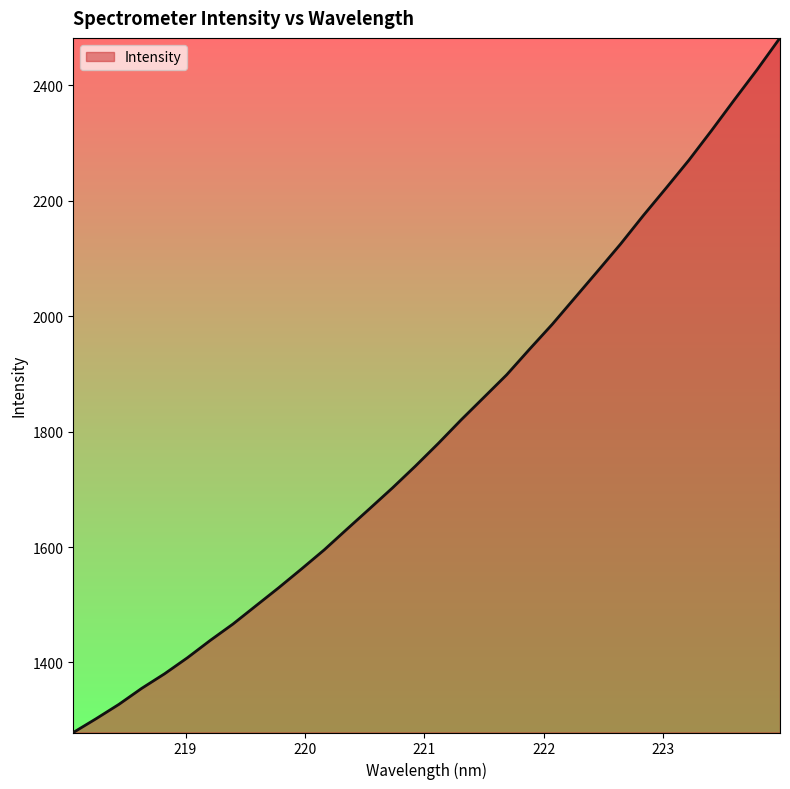

What is the minimum value shown in the chart?

1278.6